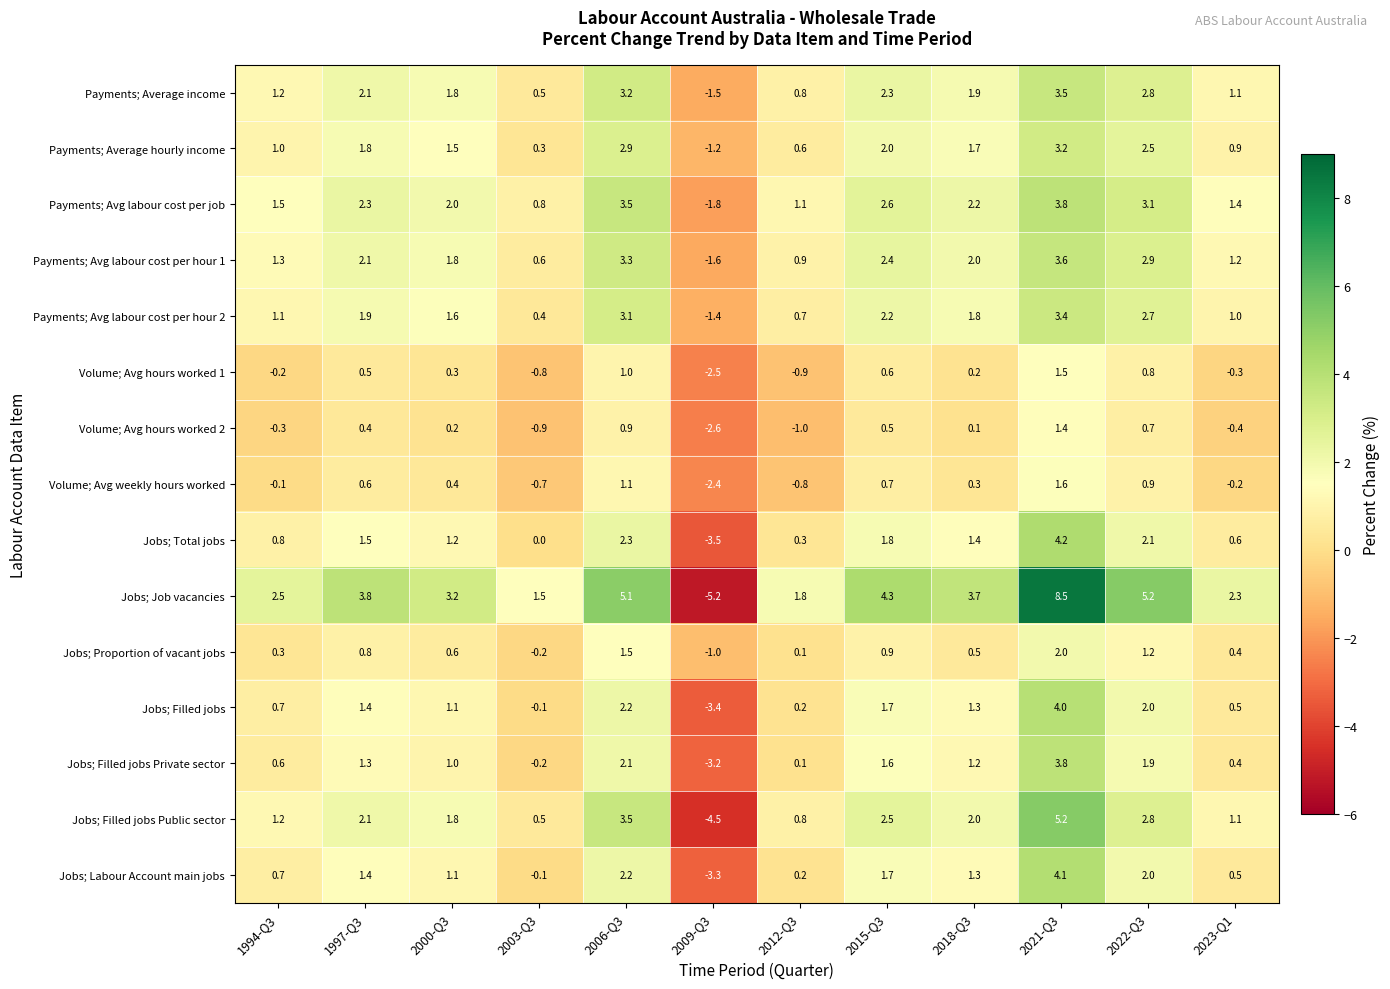

What is the difference between the second highest and second lowest values in the Jobs; Filled jobs series?

2.3